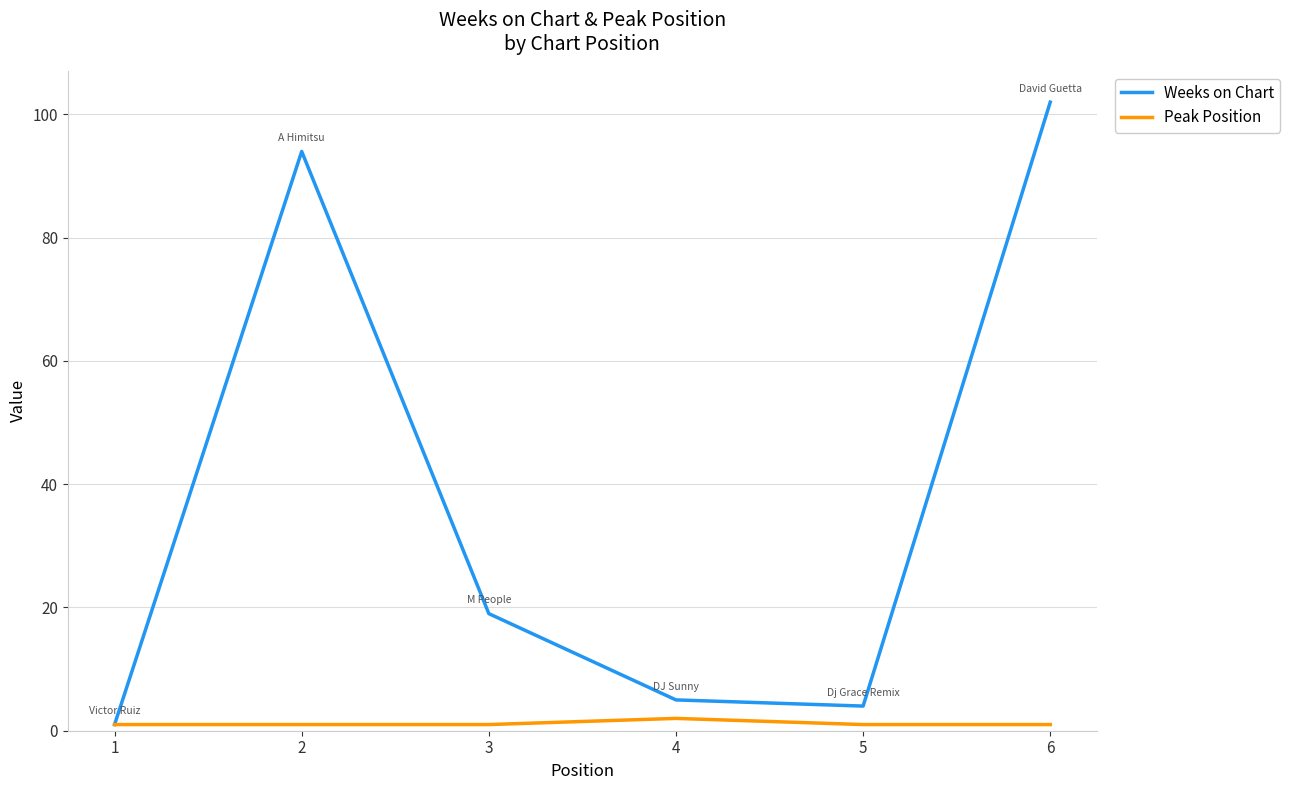

True or false: Weeks on Chart has a value of 102 at 6.

True